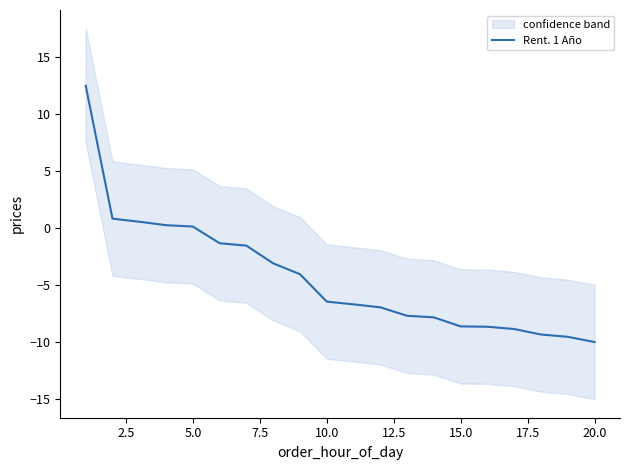

Reading right to left, what are all the values shown in this chart?

-10.0	-9.5	-9.3	-8.8	-8.6	-8.6	-7.8	-7.7	-6.9	-6.7	-6.4	-4.0	-3.1	-1.5	-1.3	0.1	0.2	0.6	0.8	12.4